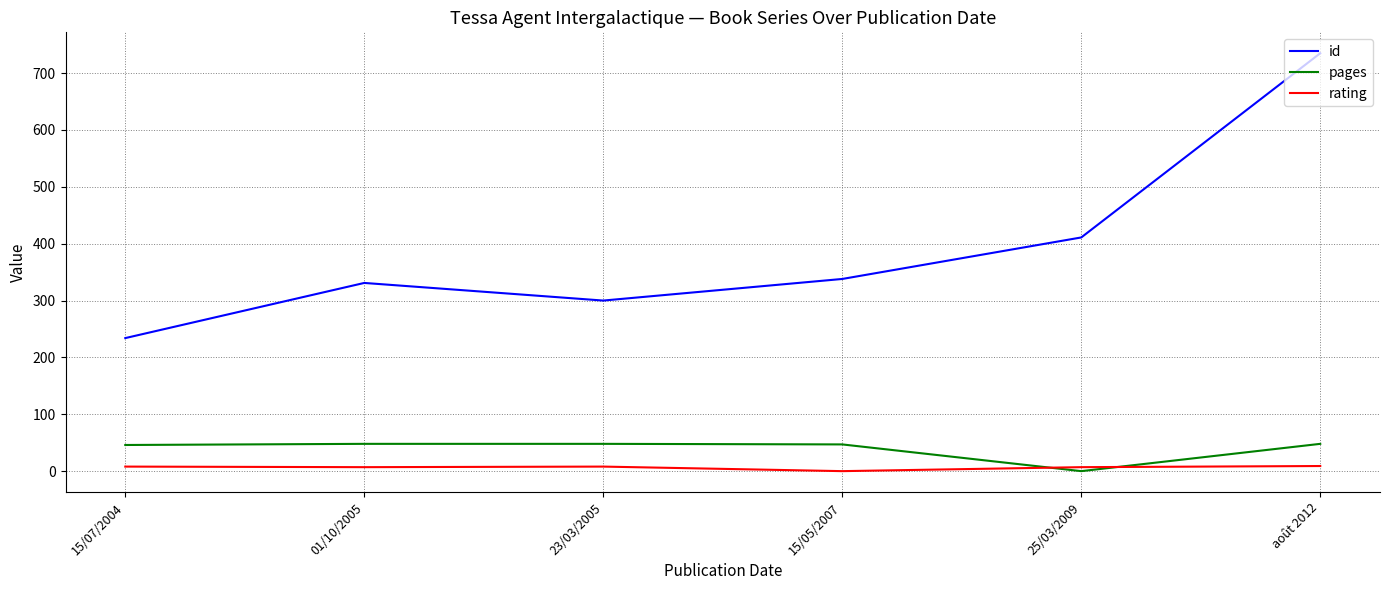

Which series has the widest spread of values?

id